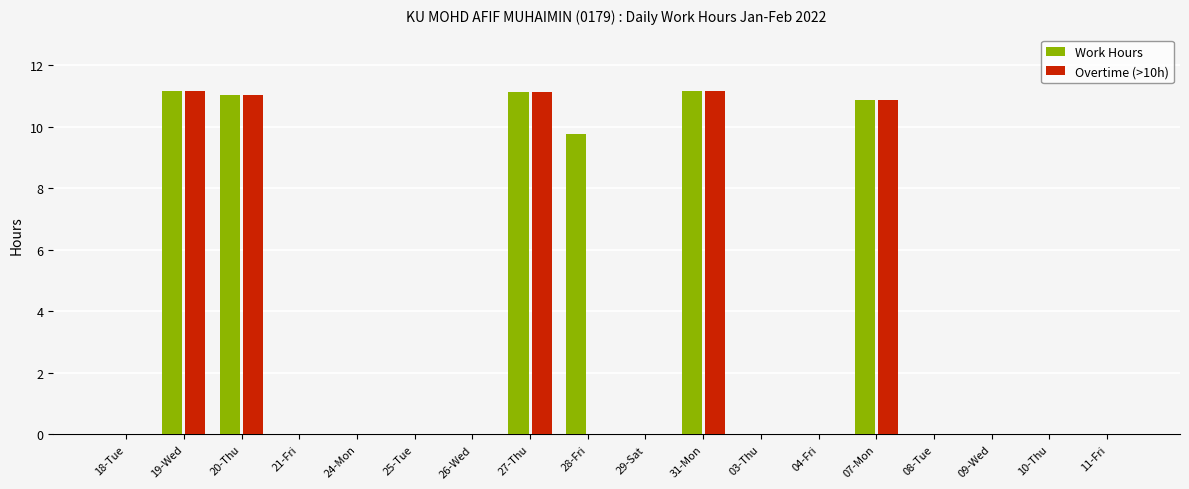

At which label is Work Hours closest to 5?

28-Fri